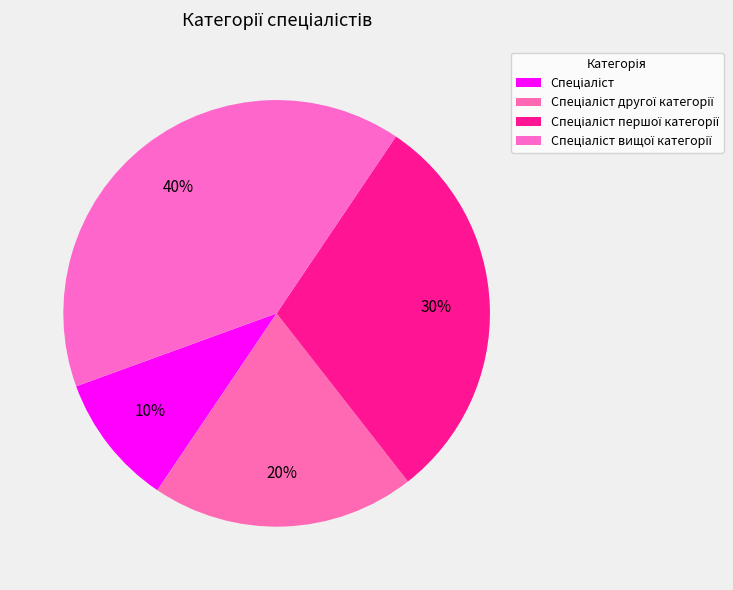

How many slices are in this pie chart?

4